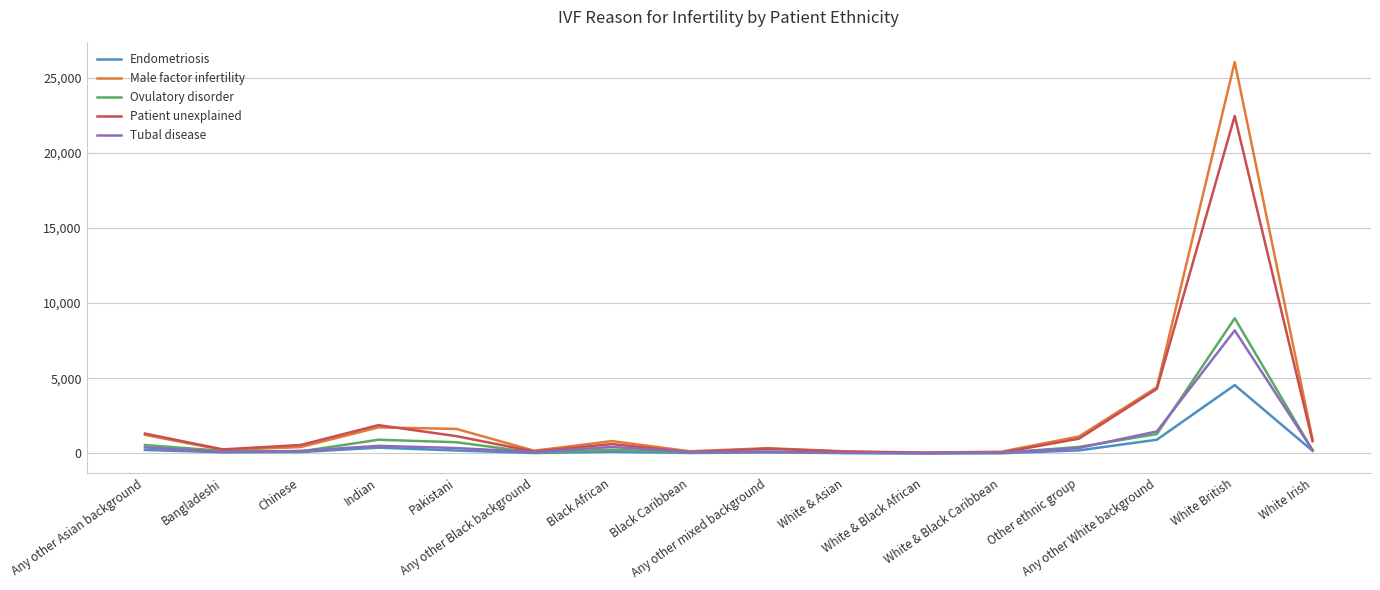

In Male factor infertility, how many points are higher than both neighbors (excluding endpoints)?

4